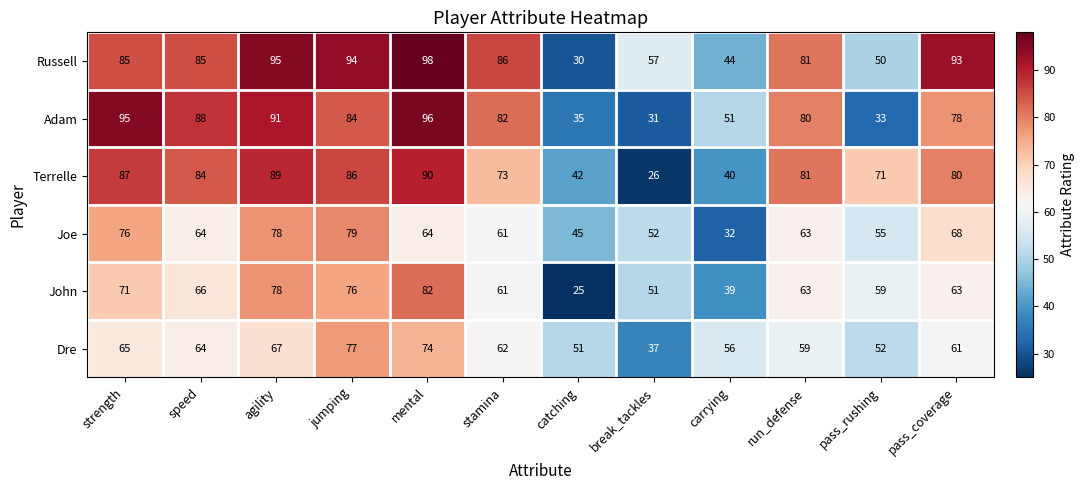

The Joe series shows 64 at speed. True or false?

True